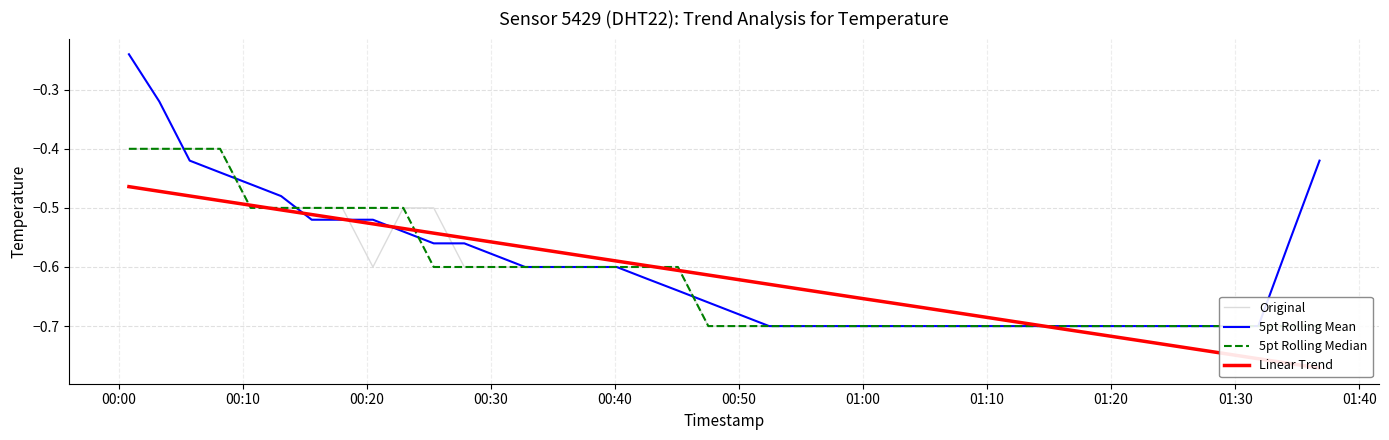

Between which two adjacent categories do 5pt Rolling Mean and 5pt Rolling Median first intersect?

00:10 and 00:20